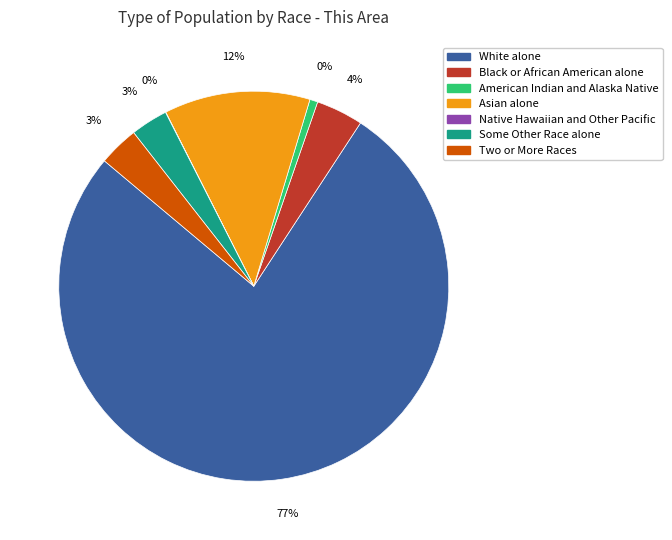

To the nearest percent, what is the difference between the Two or More Races and White alone slice percentages?

74%